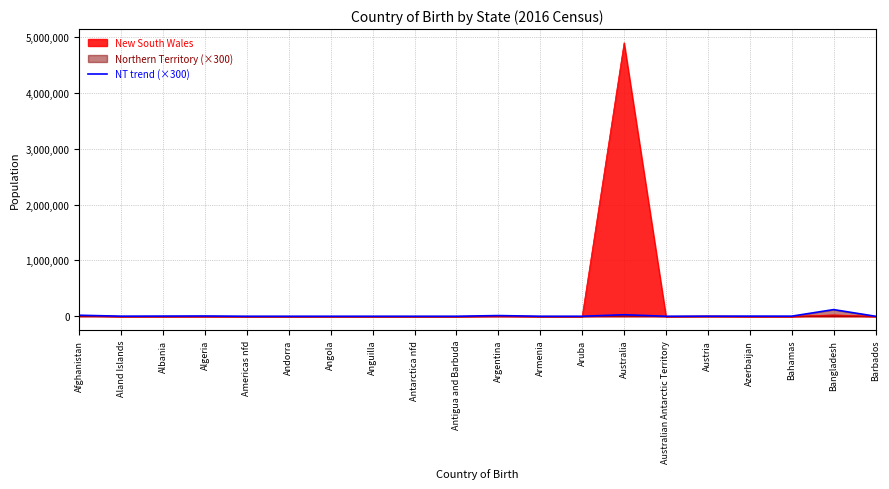

What is the difference between the maximum and minimum values?

119400